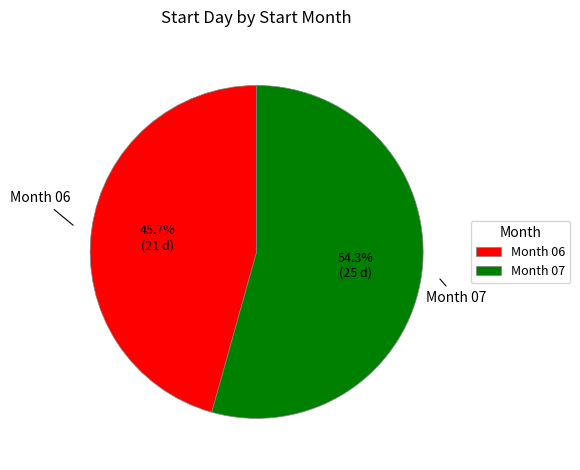

To the nearest percent, what is the difference between the largest and smallest slice percentages?

9%